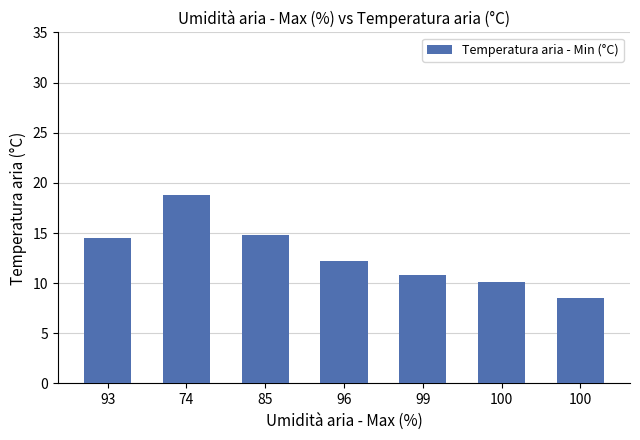

How many series are shown in this chart?

1